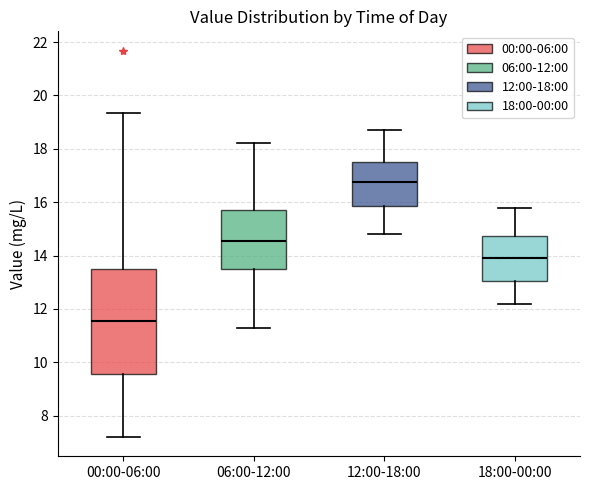

Which box is the tallest, from its lower edge to its upper edge?

00:00-06:00